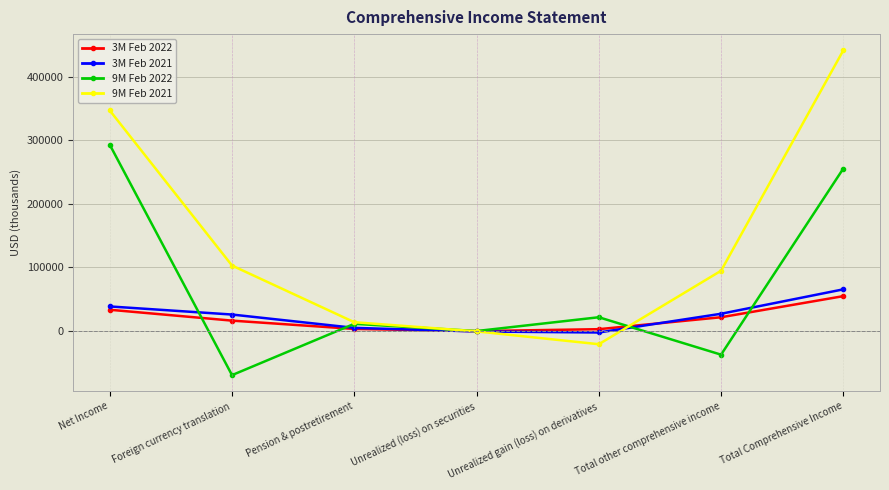

Count the number of data series in this chart.

4